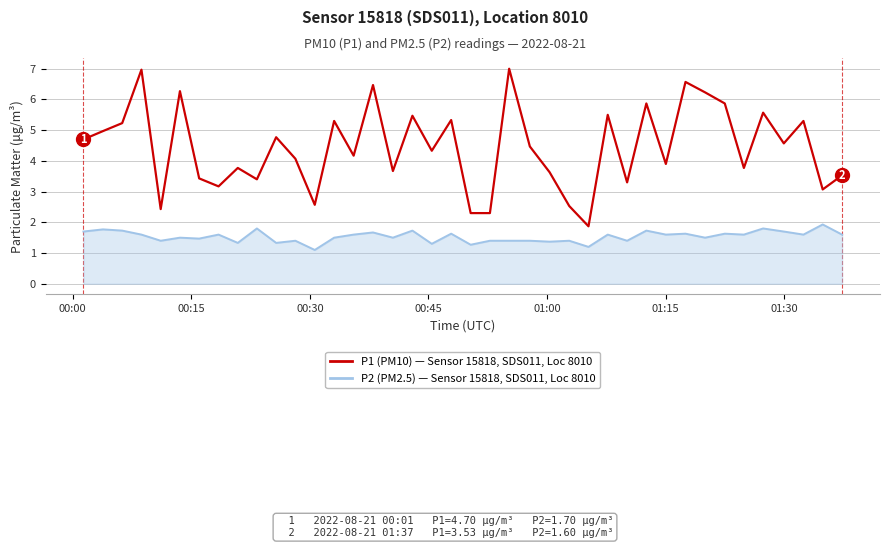

What is the greatest value displayed?

7.0